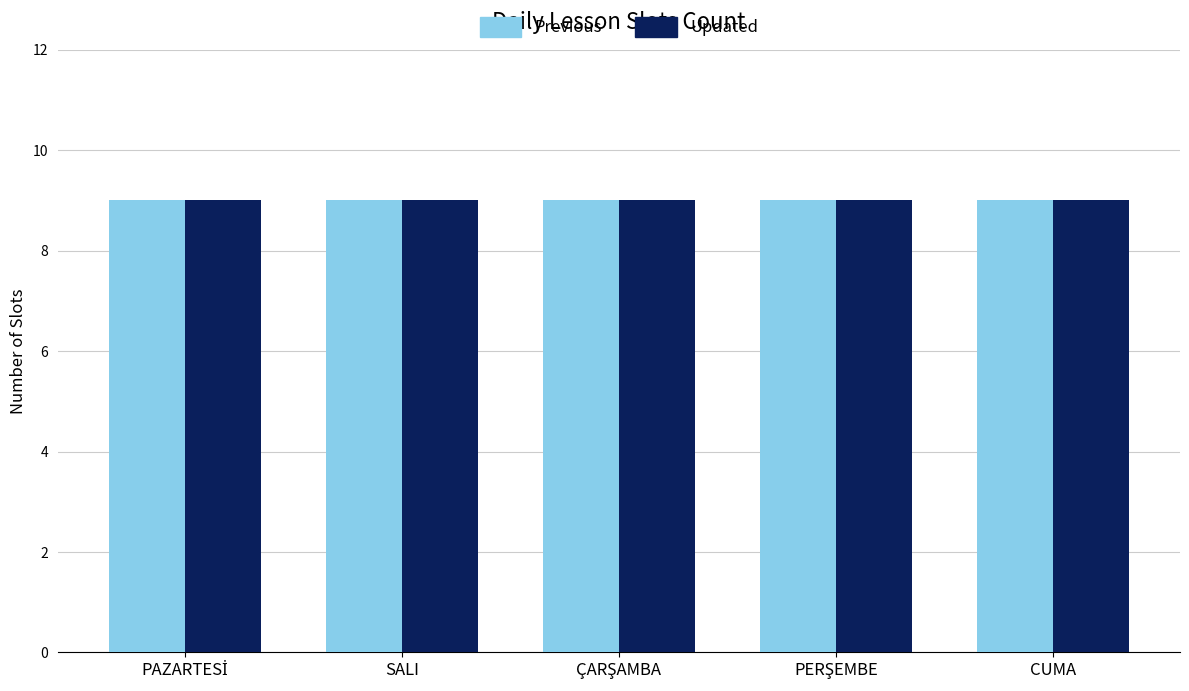

Between PAZARTESİ-2 and PERŞEMBE-2, which is larger?

PERŞEMBE-2